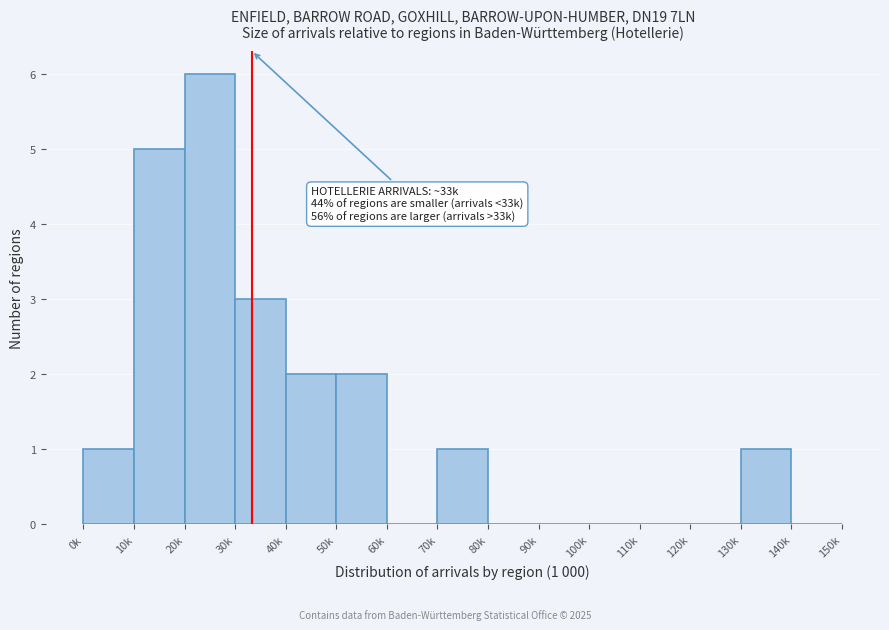

Reading right to left, what are all the values shown in this chart?

140k=0	130k=1	120k=0	110k=0	100k=0	90k=0	80k=0	70k=1	60k=0	50k=2	40k=2	30k=3	20k=6	10k=5	0k=1